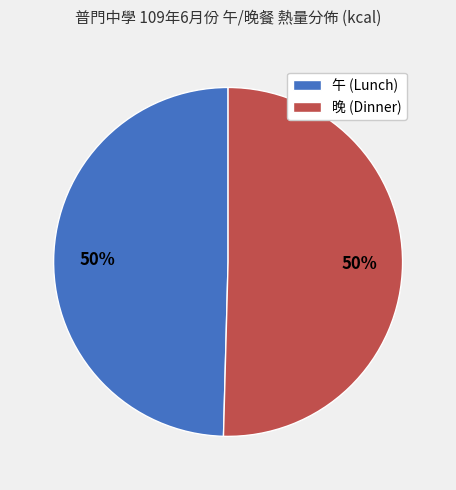

To the nearest percent, what is the average slice percentage?

50%